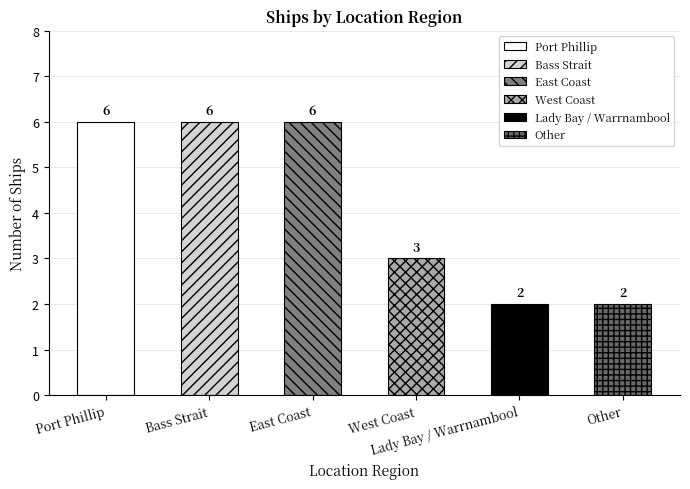

Reading right to left, transcribe all the data shown in this chart.

Other=2	Lady Bay / Warrnambool=2	West Coast=3	East Coast=6	Bass Strait=6	Port Phillip=6